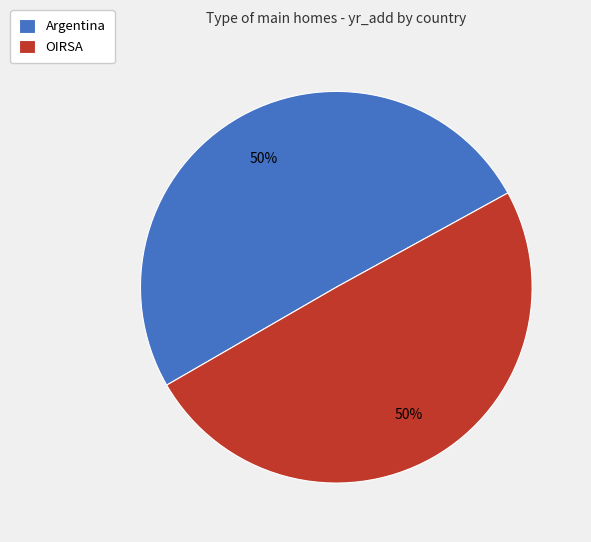

To the nearest percent, what is the combined percentage of OIRSA and Argentina?

100%